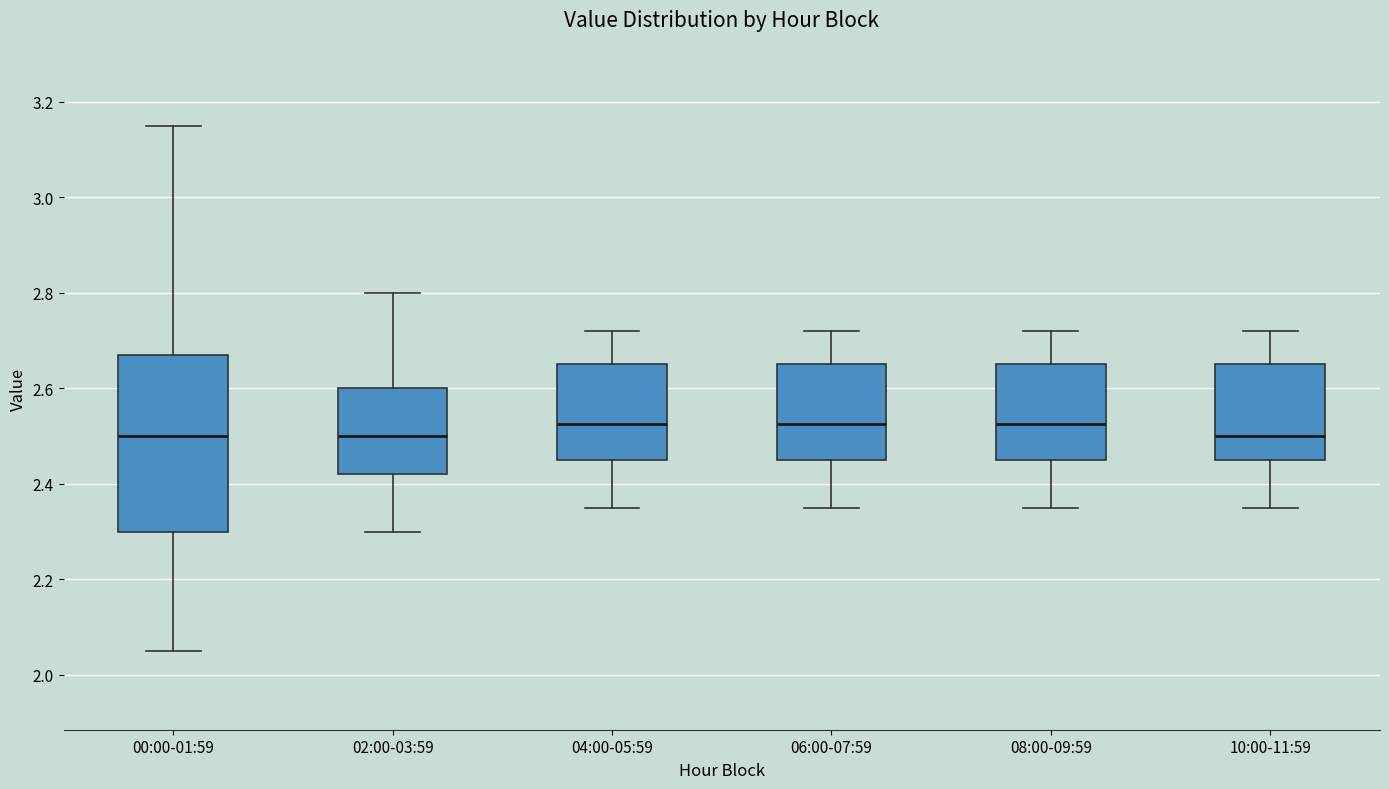

Reading left to right, read every box against the y-axis: the position of its median line, the range the box covers, and the ends of its whiskers. The values are not printed on the chart, so give them approximately, as read against the axis.

00:00-01:59: median 2.50, box 2.30 to 2.68, whiskers 2.06 to 3.16
02:00-03:59: median 2.50, box 2.42 to 2.60, whiskers 2.30 to 2.80
04:00-05:59: median 2.52, box 2.46 to 2.66, whiskers 2.36 to 2.72
06:00-07:59: median 2.52, box 2.46 to 2.66, whiskers 2.36 to 2.72
08:00-09:59: median 2.52, box 2.46 to 2.66, whiskers 2.36 to 2.72
10:00-11:59: median 2.50, box 2.46 to 2.66, whiskers 2.36 to 2.72